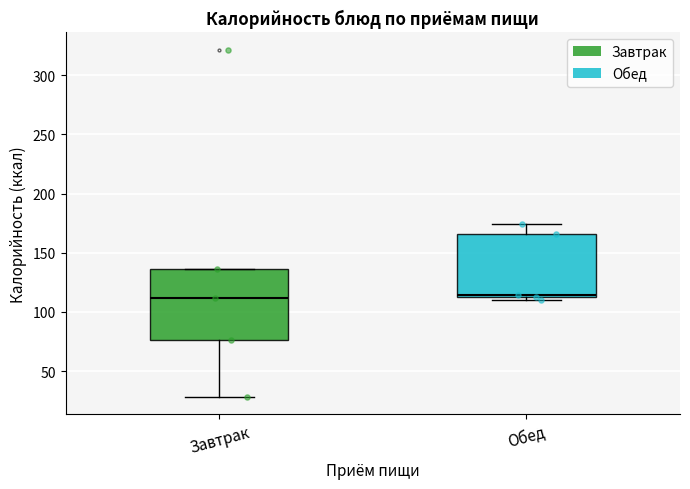

Reading left to right, read every box against the y-axis: the position of its median line, the range the box covers, and the ends of its whiskers. The values are not printed on the chart, so give them approximately, as read against the axis.

Завтрак: median 110, box 75 to 135, whiskers 30 to 135
Обед: median 115, box 110 to 165, whiskers 110 (just below the box's lower edge) to 175